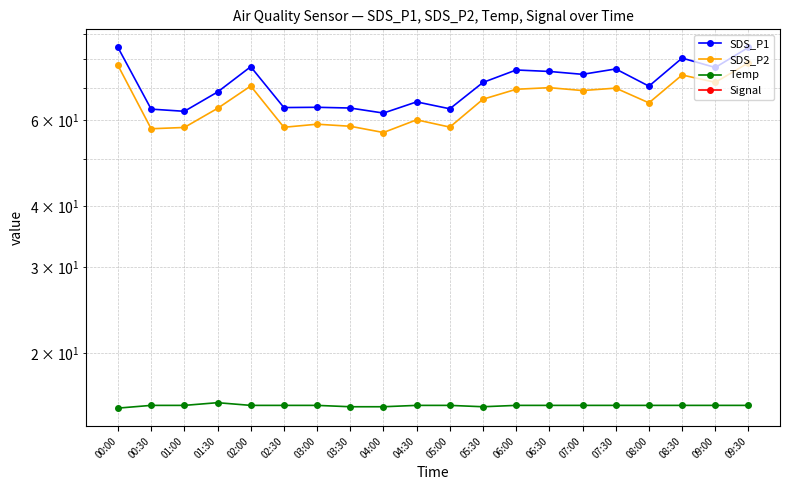

What position from the left is 08:30?

18